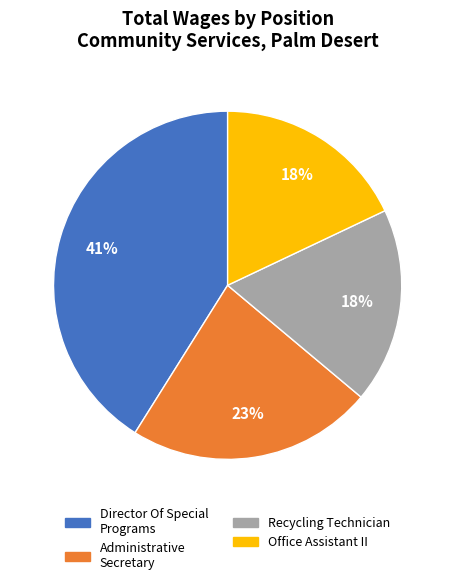

How many segments does this pie chart have?

4